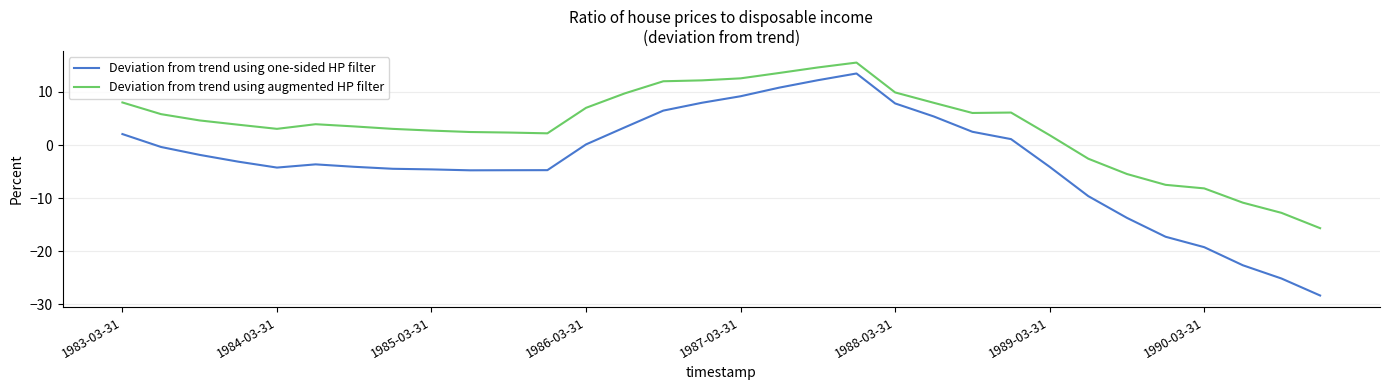

In Deviation from trend using one-sided HP filter, how many points are lower than both neighbors (excluding endpoints)?

2